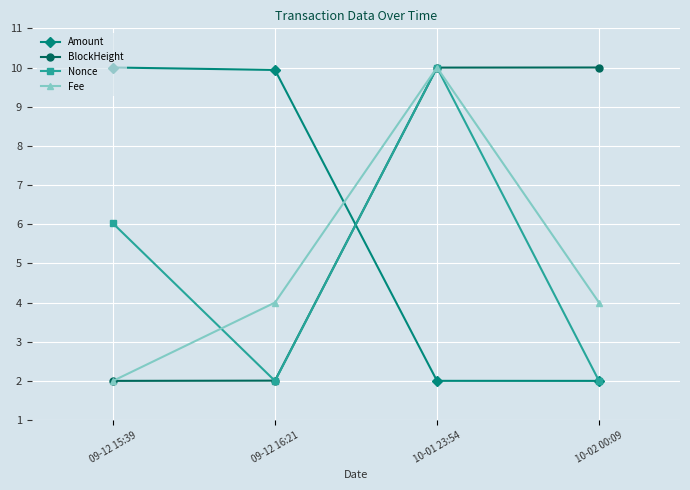

How many Fee values are between 3 and 10?

3